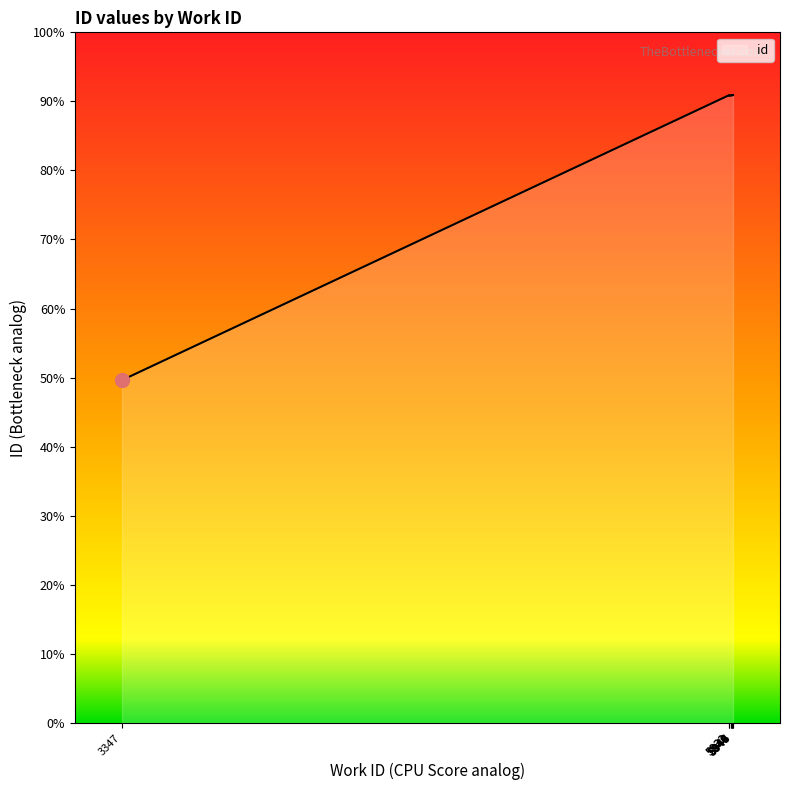

The value at 5945 is 27380. True or false?

False